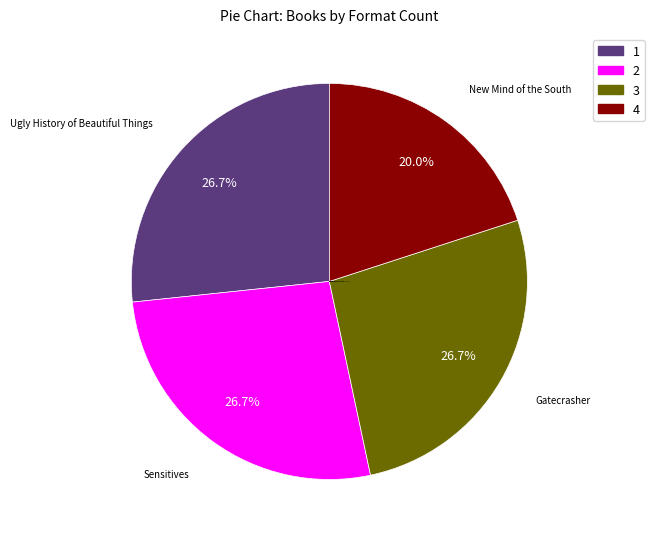

Count the number of slices in the pie.

4